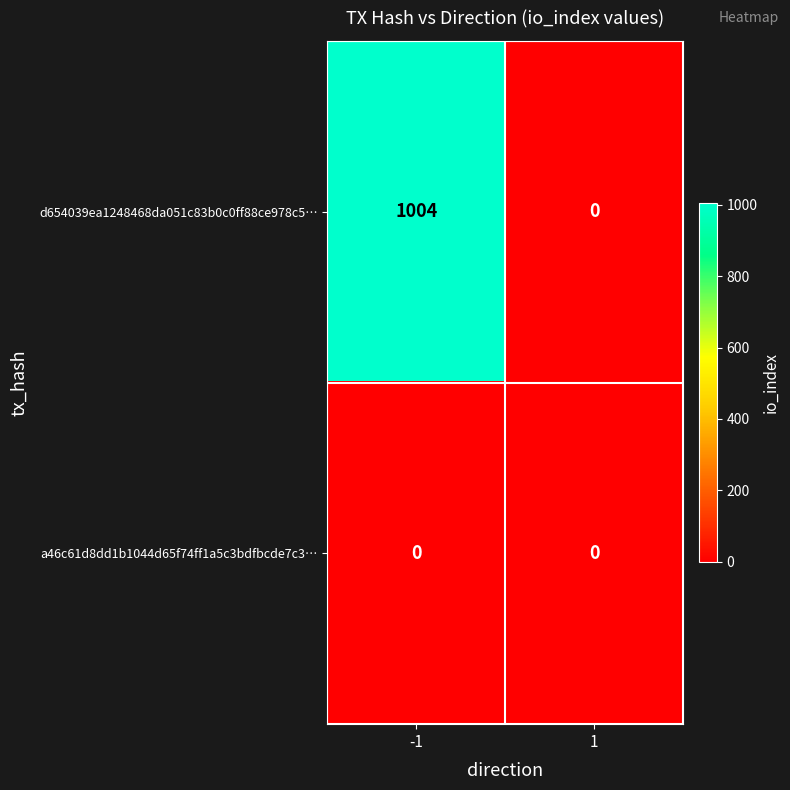

Rank the series by their maximum value, from lowest to highest.

a46c61d8dd1b1044d65f74ff1a5c3bdfbcde7c3…, d654039ea1248468da051c83b0c0ff88ce978c5…